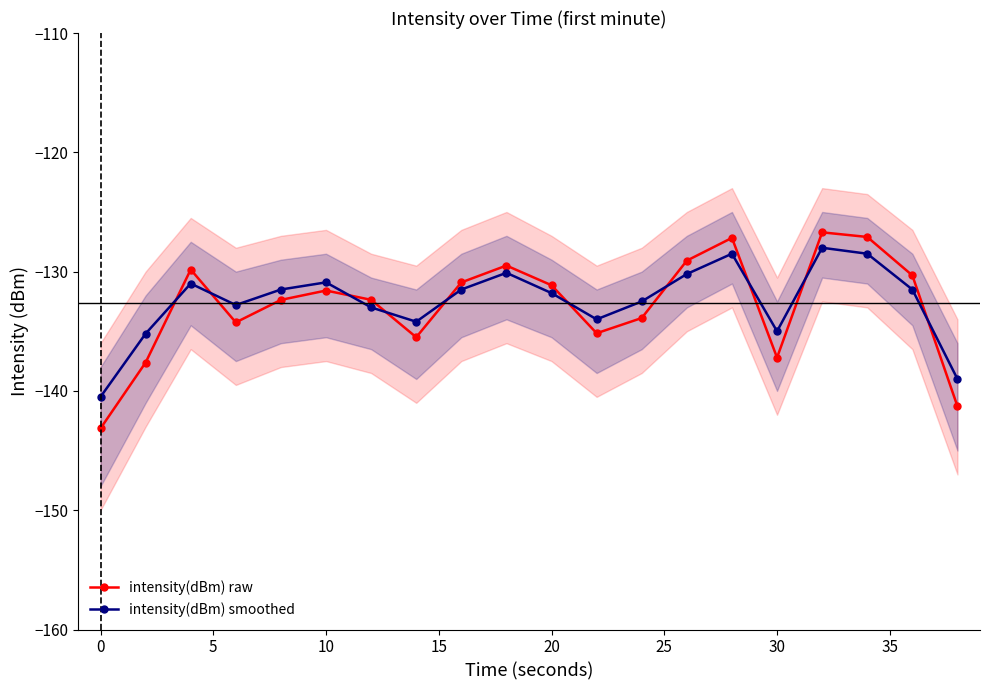

Which series ends up on top after the final intersection of intensity(dBm) smoothed and intensity(dBm) raw?

intensity(dBm) smoothed